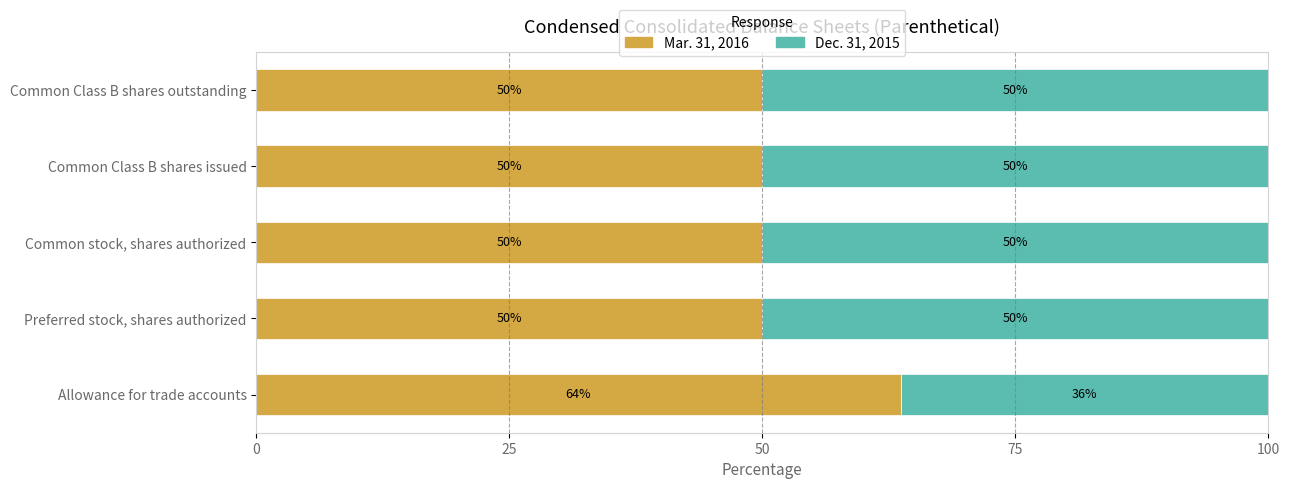

The Mar. 31, 2016 series shows 50.0 at Common Class B shares outstanding. True or false?

True